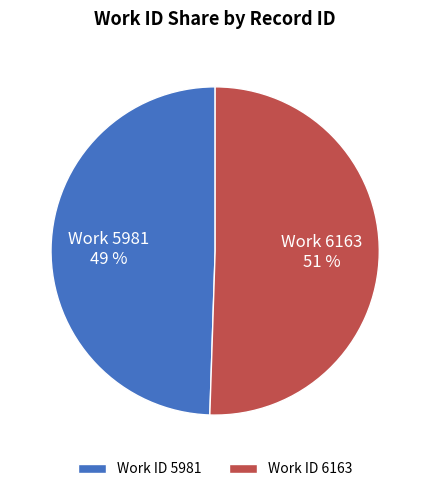

Combined, do Work ID 5981 and Work ID 6163 account for over 50%?

Yes